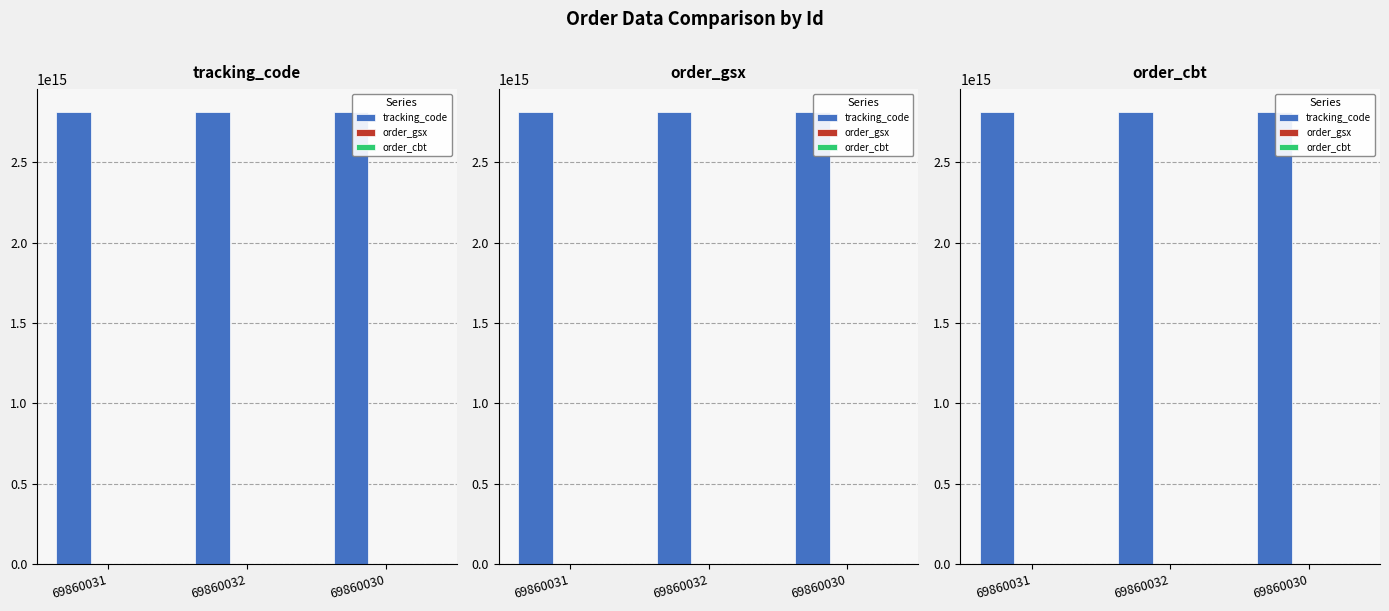

At 69860030, list the series in order from largest to smallest.

tracking_code, order_cbt, order_gsx